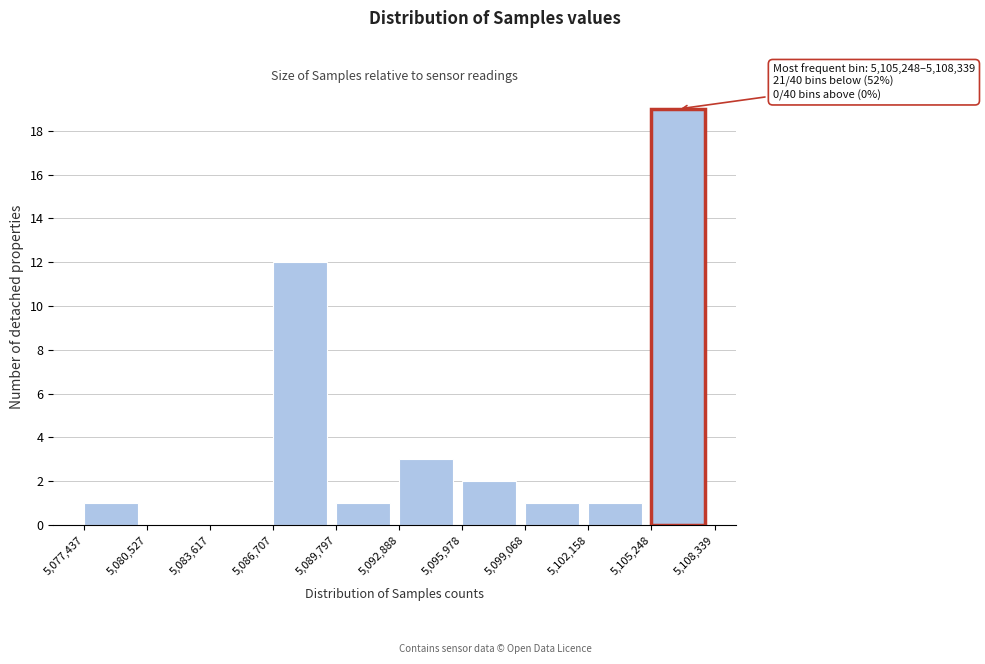

Over which range of the x-axis is the bar tallest?

5,105,248 to 5,108,339